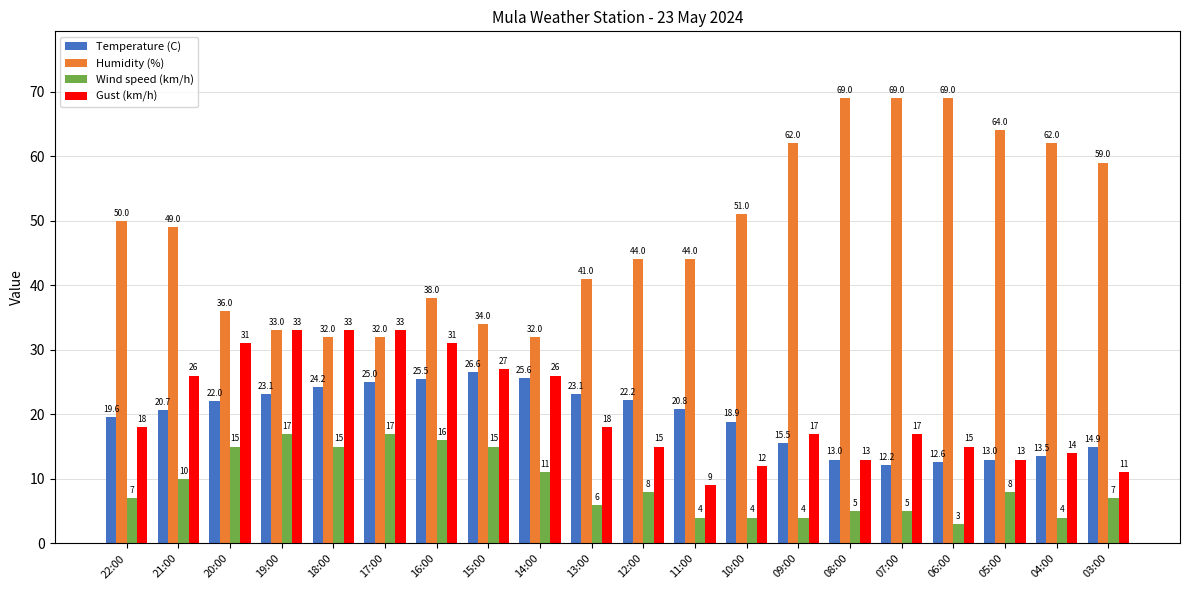

How many bars are there in total?

80